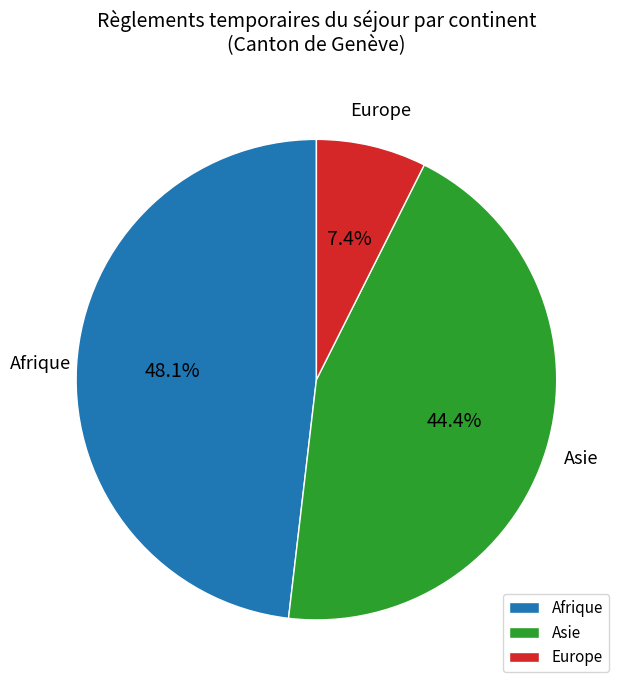

Rank the categories by value from highest to lowest.

Afrique, Asie, Europe